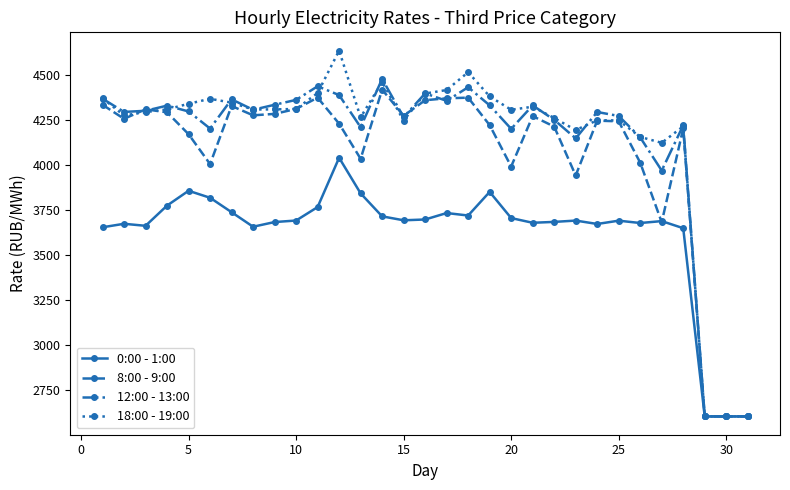

What is the minimum value for 8:00 - 9:00?

2606.3